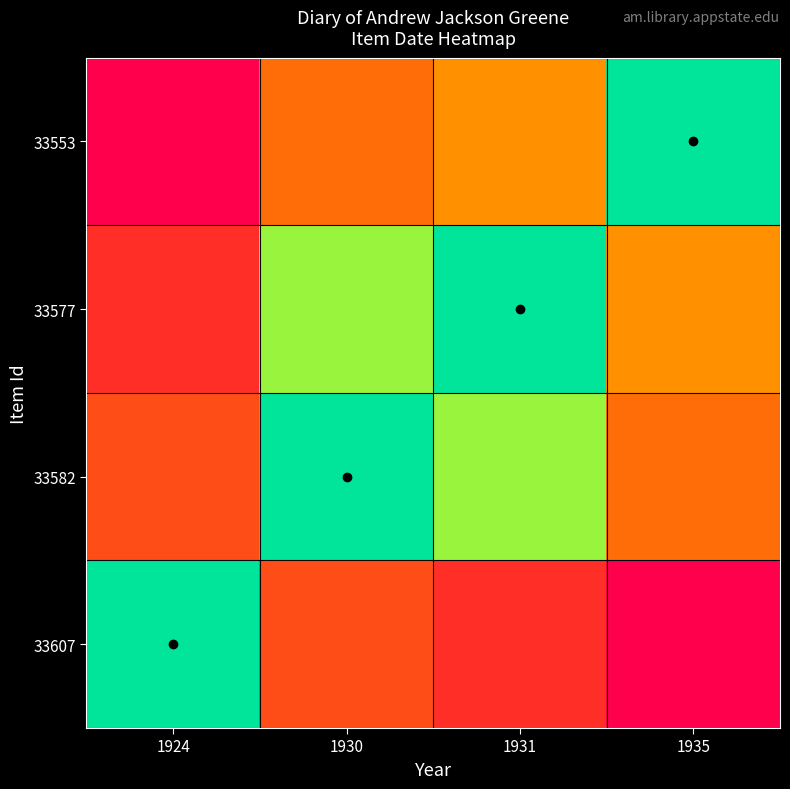

What is the total value across all series at 1935?

1.8